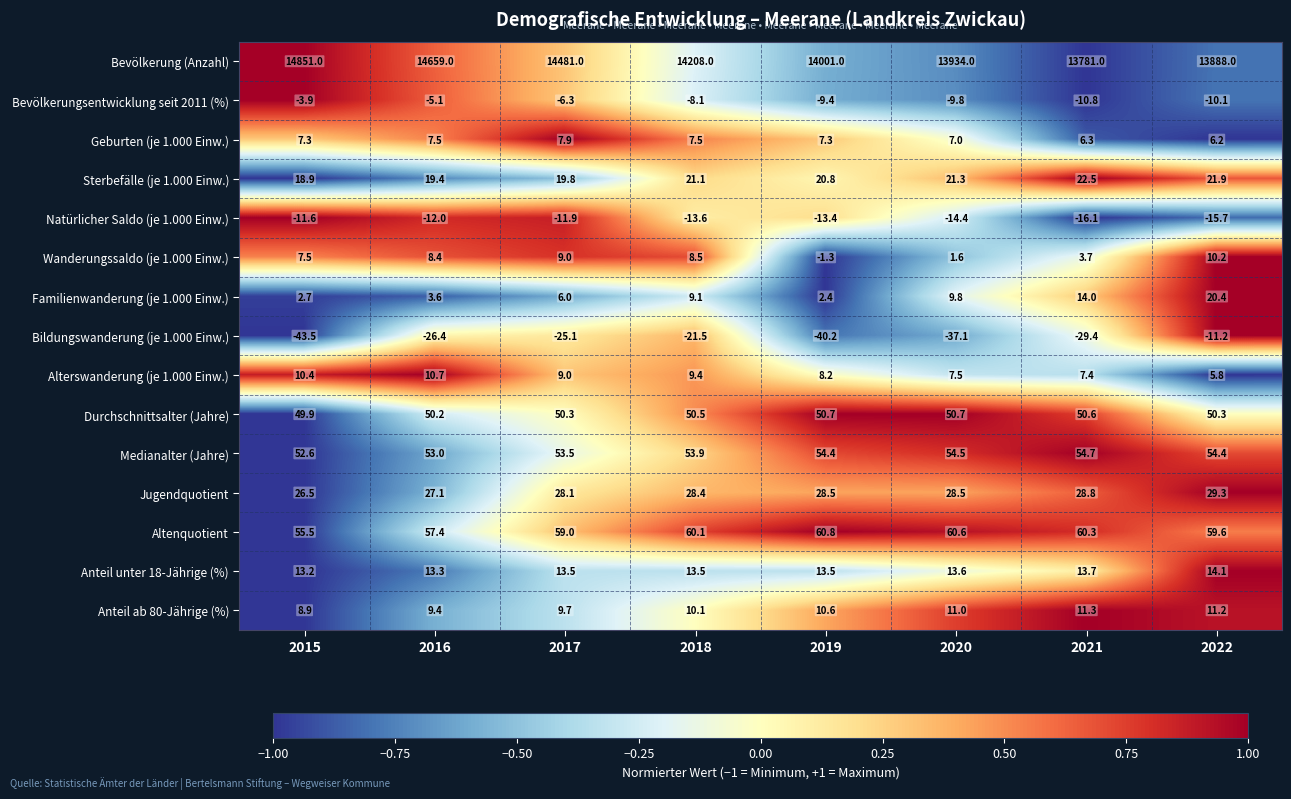

At how many categories does at least one series exceed 0?

8